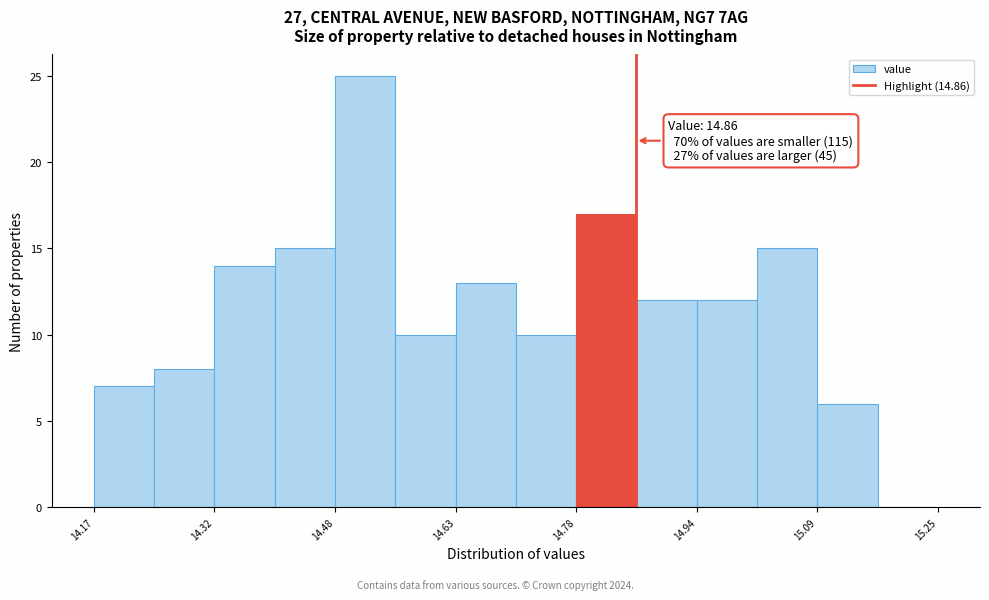

Around what value on the x-axis is the tallest bar? Give the approximate position of its centre, as read against the axis.

14.52